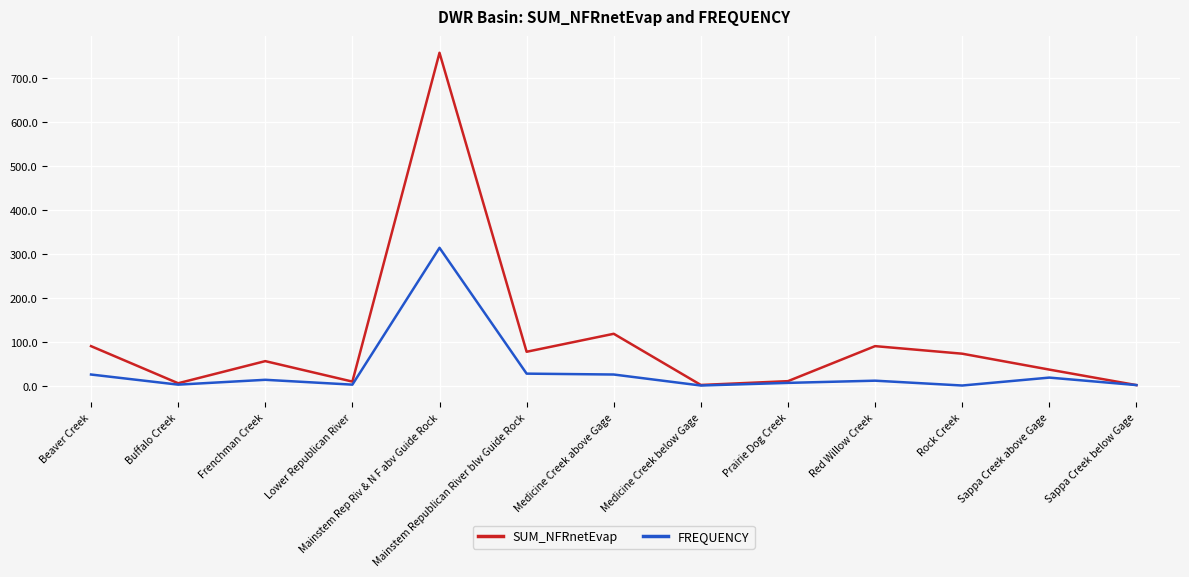

What is the approximate value of SUM_NFRnetEvap at Mainstem Rep Riv & N F abv Guide Rock?

757.2